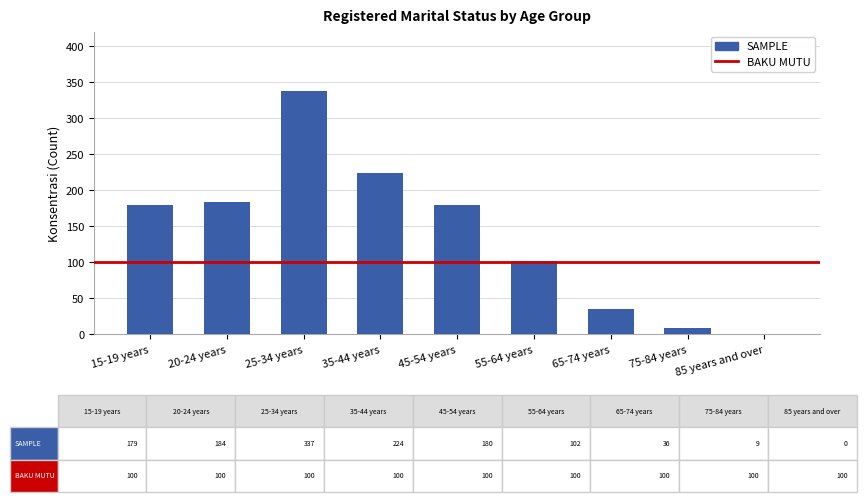

How many values are above zero?

8